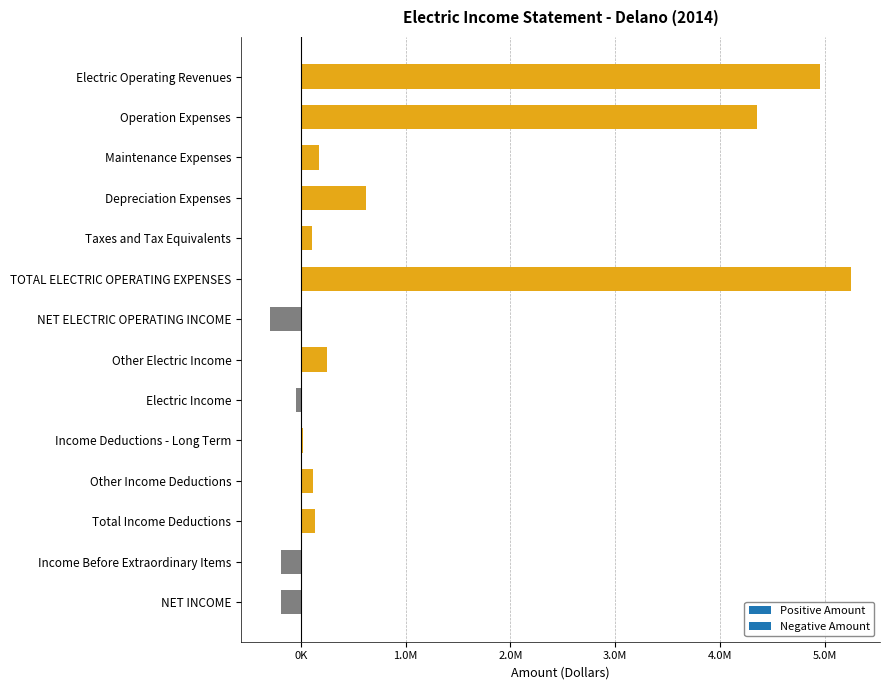

What is the difference between the values at Other Electric Income and Maintenance Expenses?

75918.3